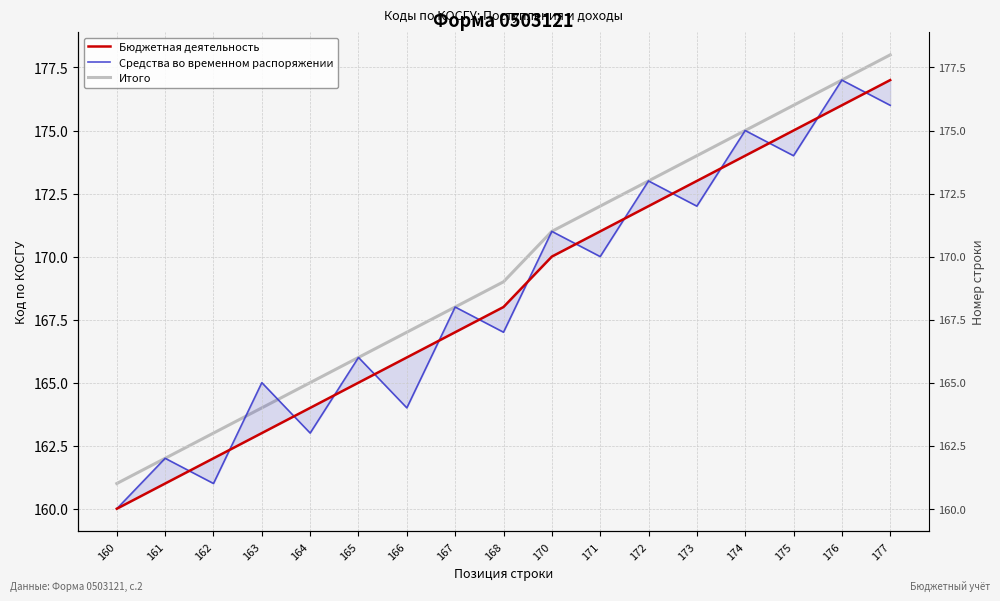

At which category is the sum across all series the highest?

177